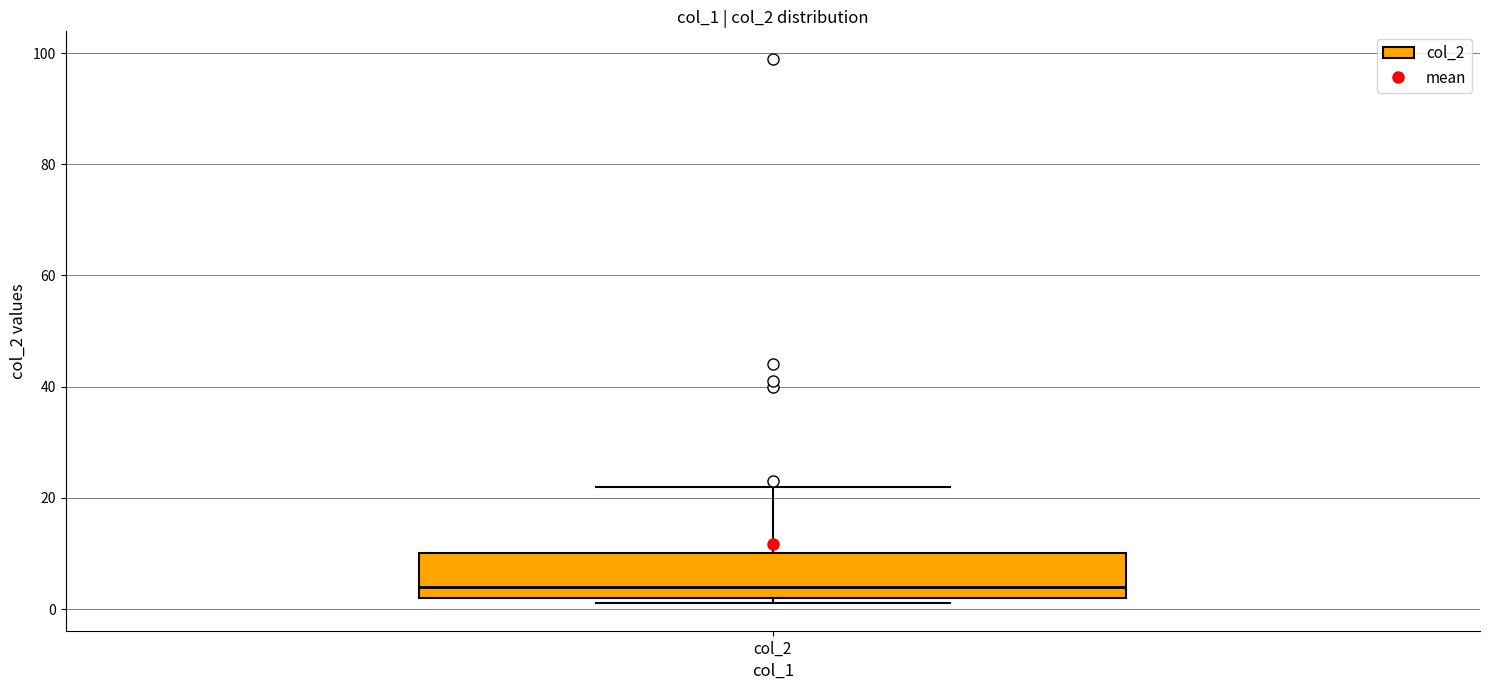

Read this box plot against the y-axis: the position of the median line, the range covered by the box, and the ends of both whiskers. The values are not printed on the chart, so give them approximately, as read against the axis.

median 4, box 2 to 10, whiskers 2 (just below the box's lower edge) to 22